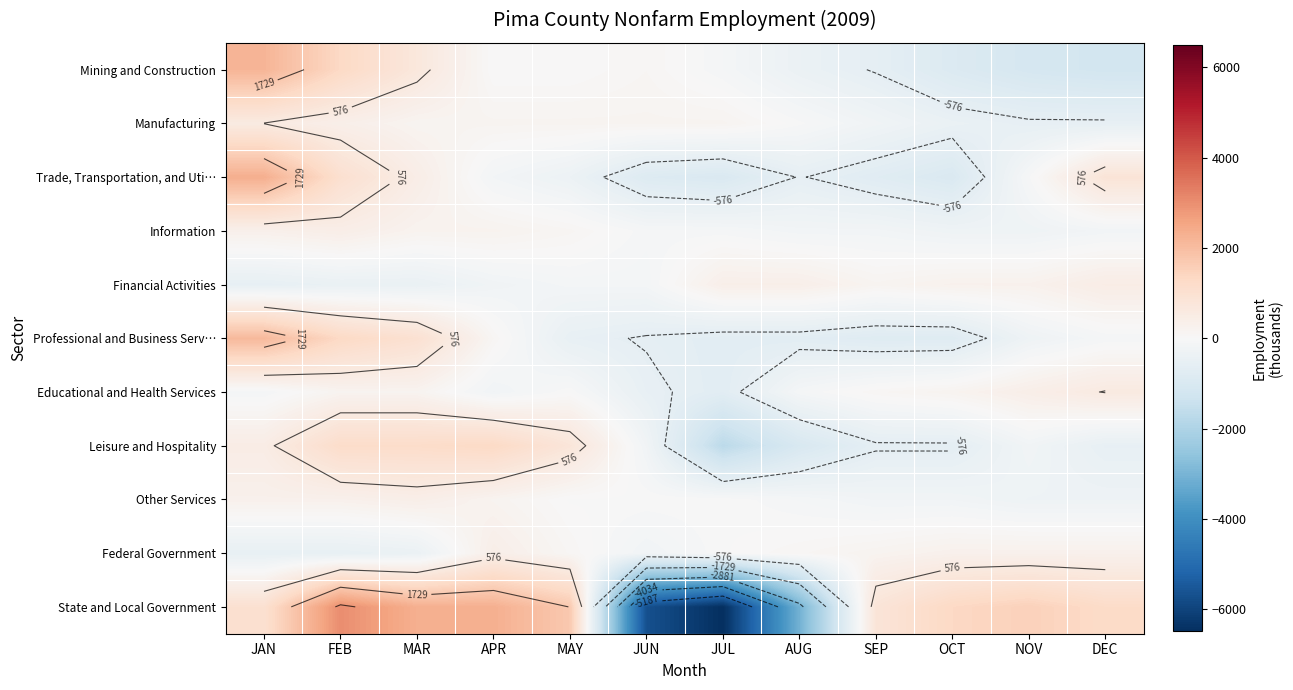

Which category has the lowest value across all series?

JUL